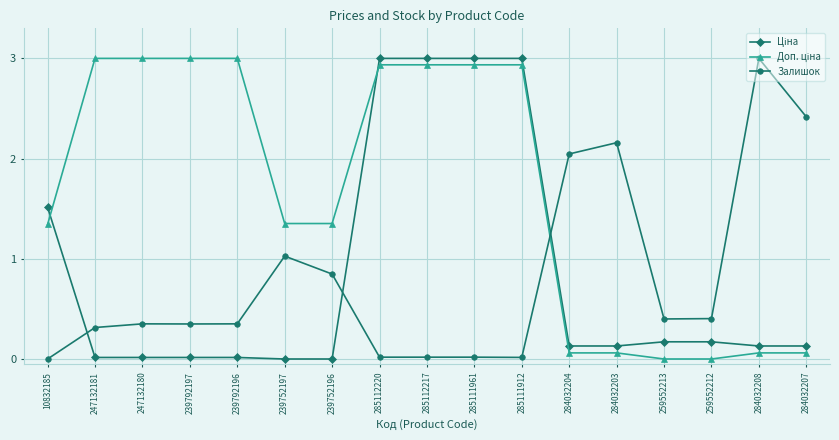

Is it true that Залишок equals 0.4 at 247132180?

True